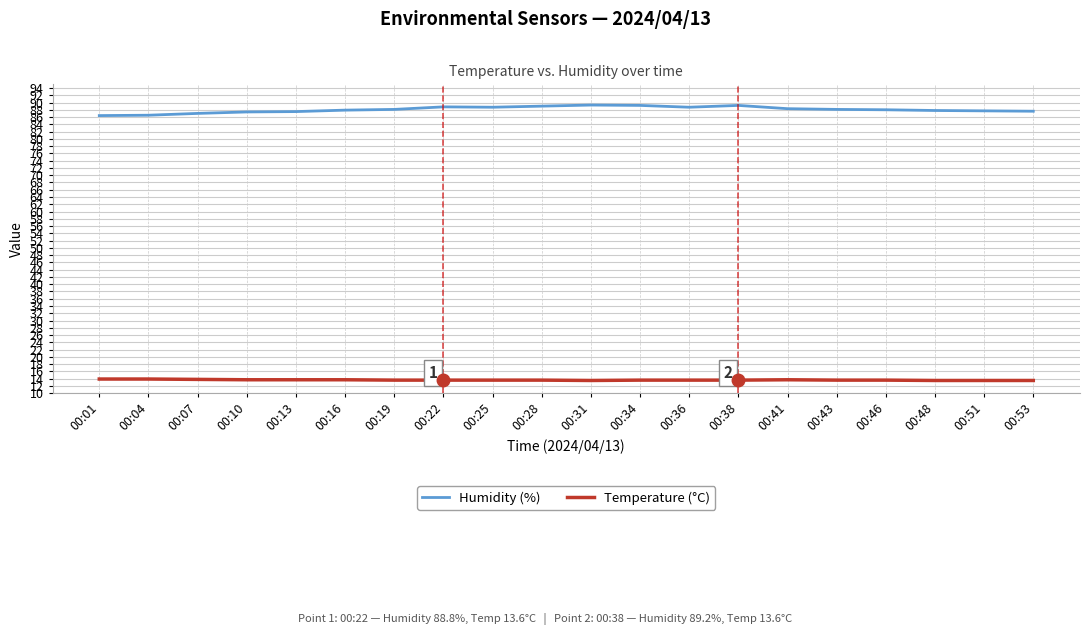

The value of Humidity (%) at 00:22 is 88.8. True or false?

True